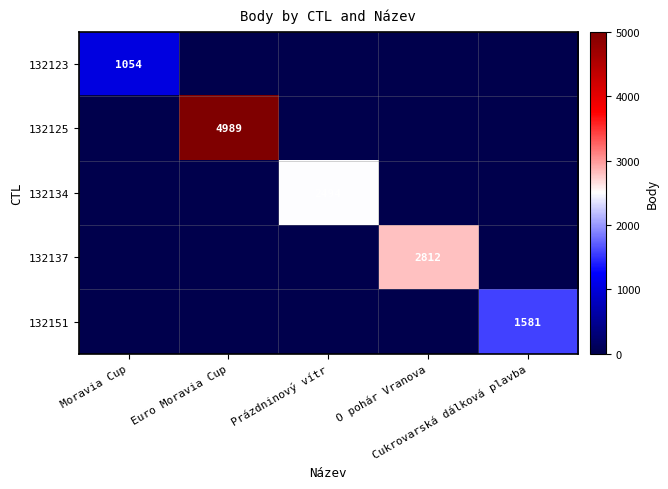

Is it true that 132134 equals 3780 at Prázdninový vítr?

False